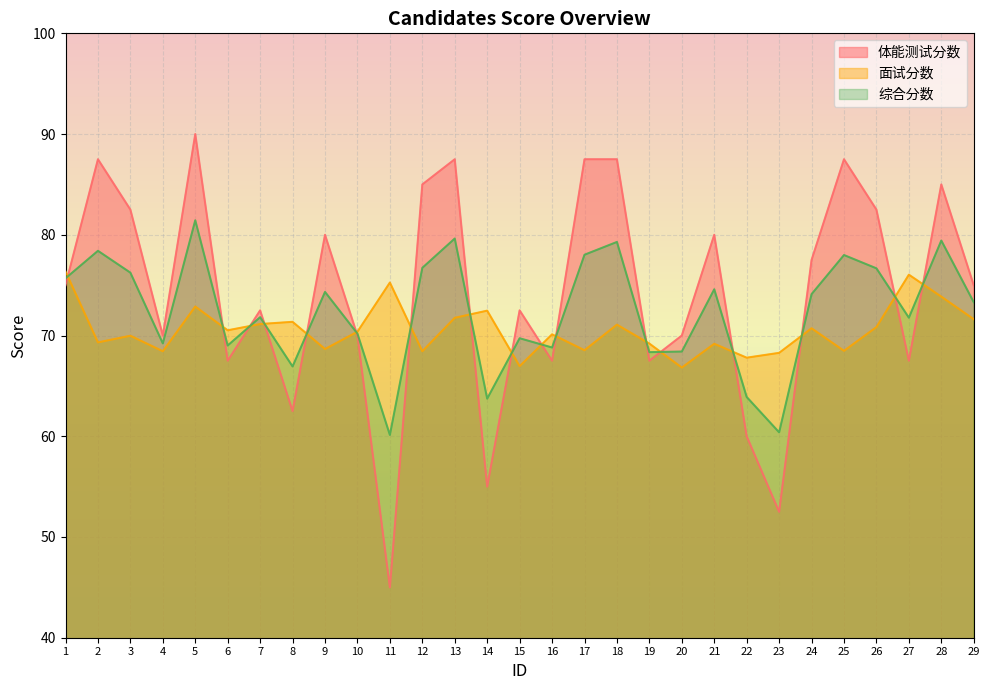

True or false: 综合分数 and 面试分数 intersect in this chart.

True